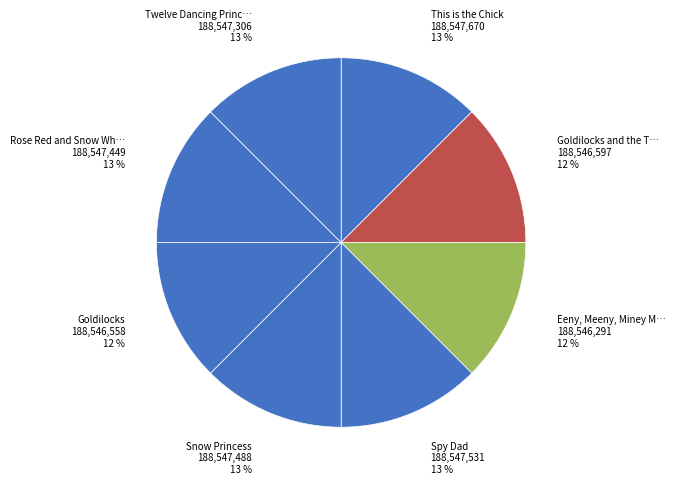

Which category has the smallest portion of the pie?

Eeny, Meeny, Miney Mole